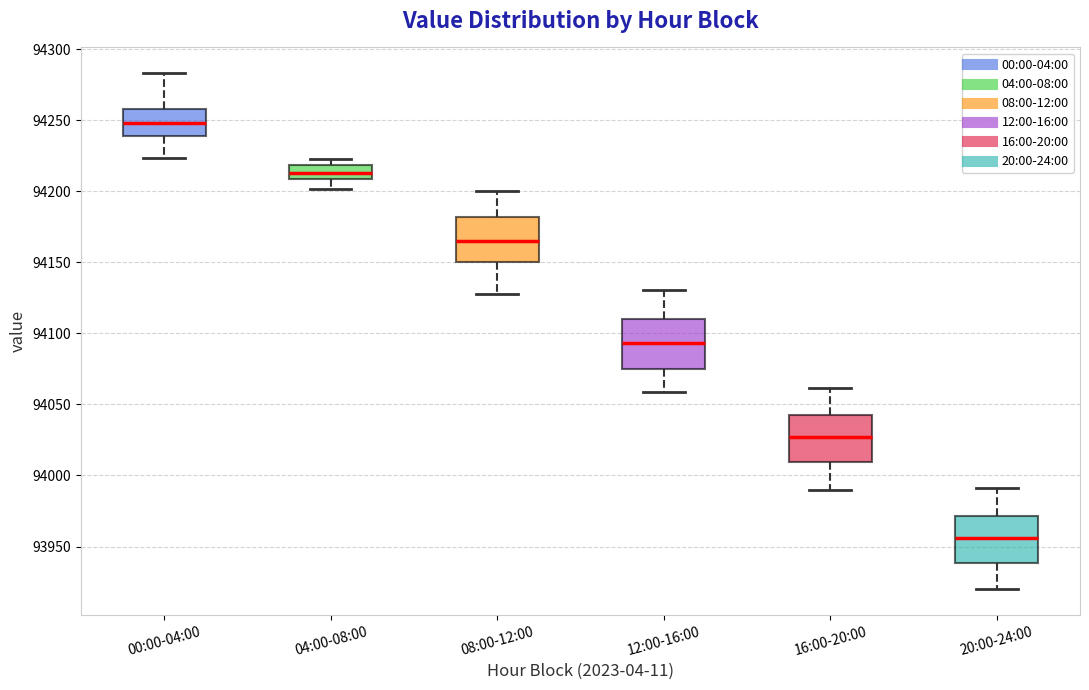

Reading left to right, transcribe this box plot: for each box, give where its median line is, the range the box spans, and where its two whiskers end, as read against the y-axis. The values are not printed on the chart, so give them approximately, as read against the axis.

00:00-04:00: median 94250, box 94240 to 94260, whiskers 94225 to 94285
04:00-08:00: median 94215, box 94210 to 94220, whiskers 94200 to 94225
08:00-12:00: median 94165, box 94150 to 94180, whiskers 94130 to 94200
12:00-16:00: median 94095, box 94075 to 94110, whiskers 94060 to 94130
16:00-20:00: median 94025, box 94010 to 94045, whiskers 93990 to 94060
20:00-24:00: median 93955, box 93940 to 93970, whiskers 93920 to 93990